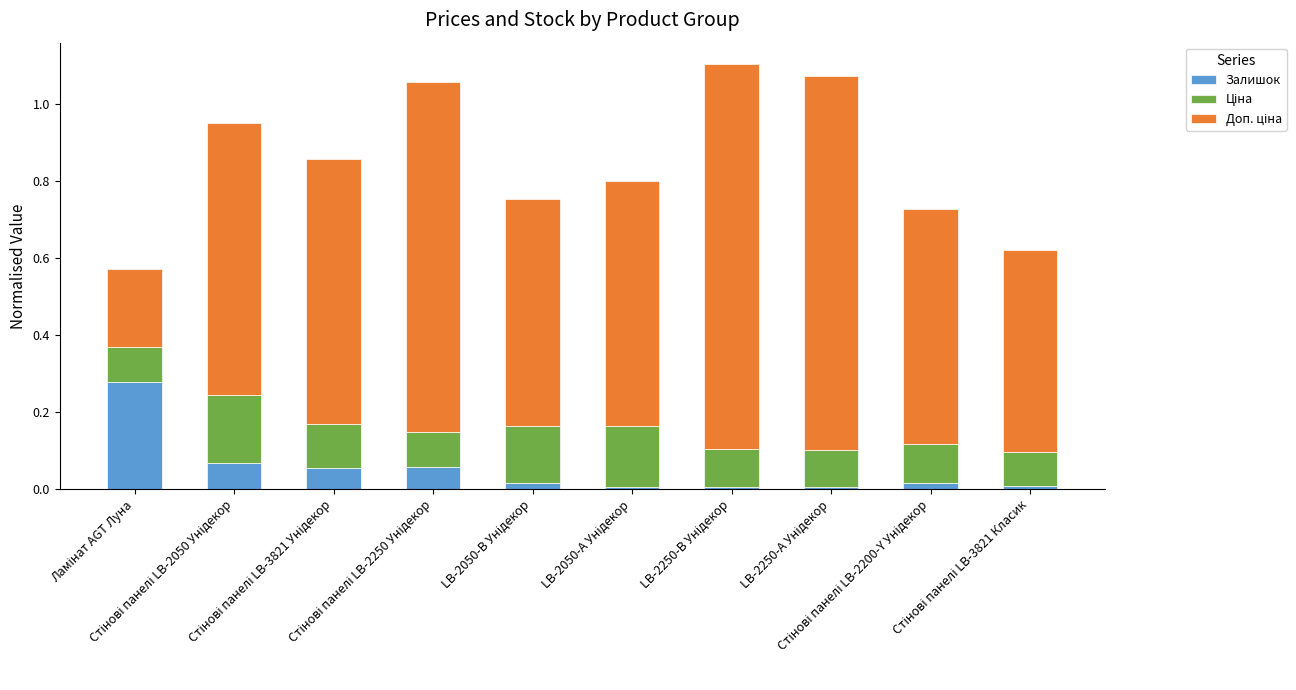

Does the chart contain any negative values?

No